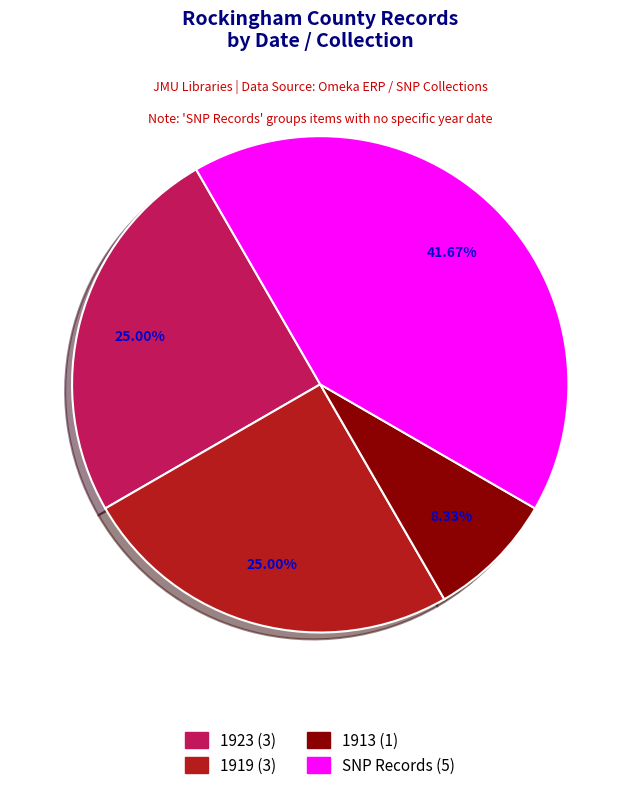

Does any single category account for the majority?

No